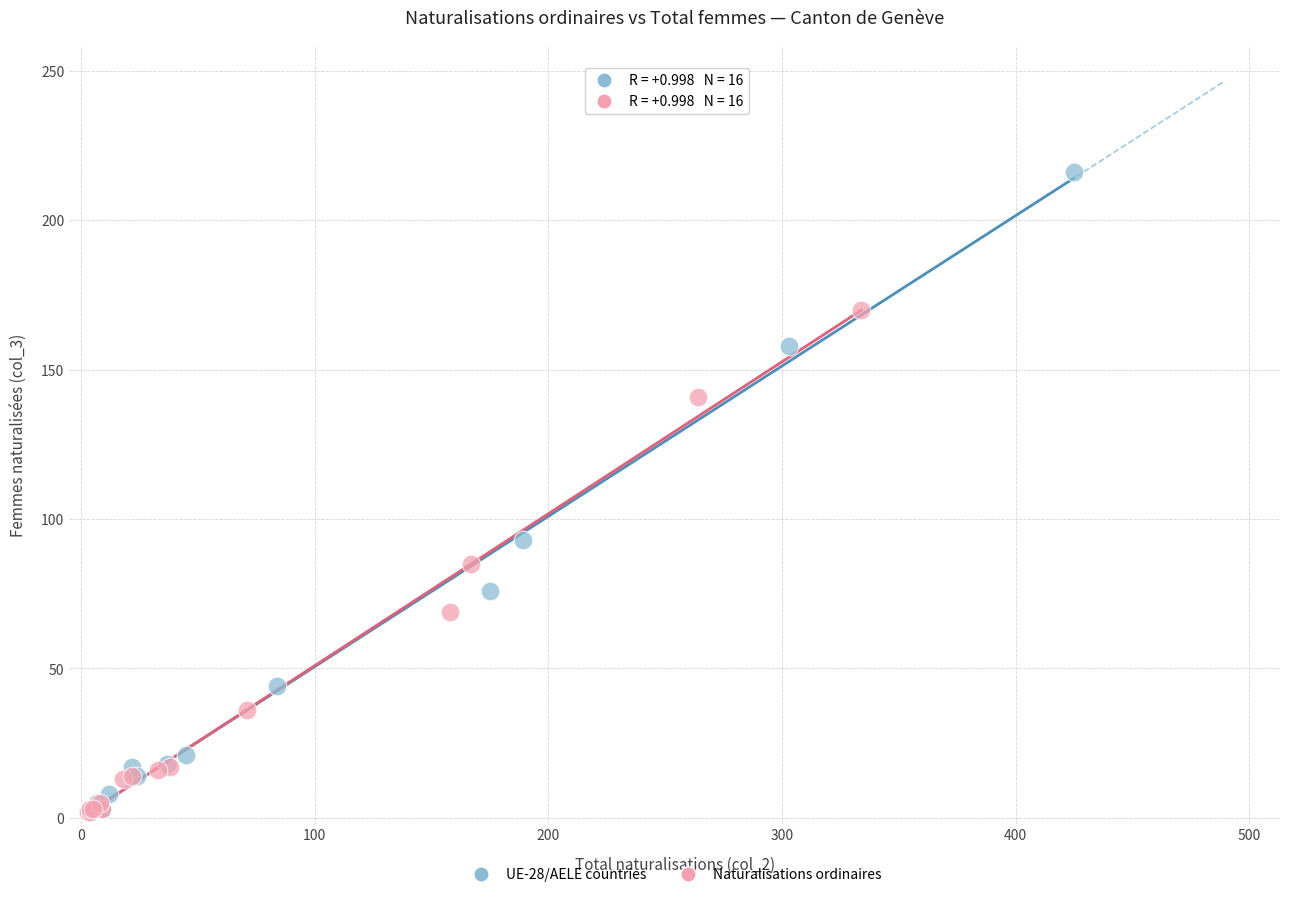

What are all the series names shown in the legend?

UE-28/AELE countries, Naturalisations ordinaires